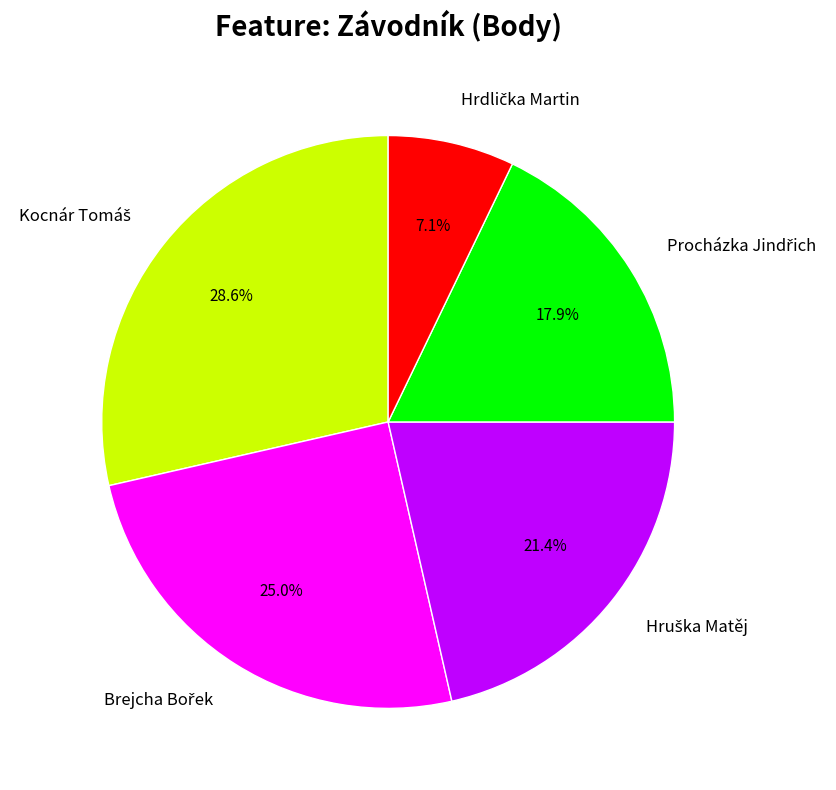

How many segments does this pie chart have?

5